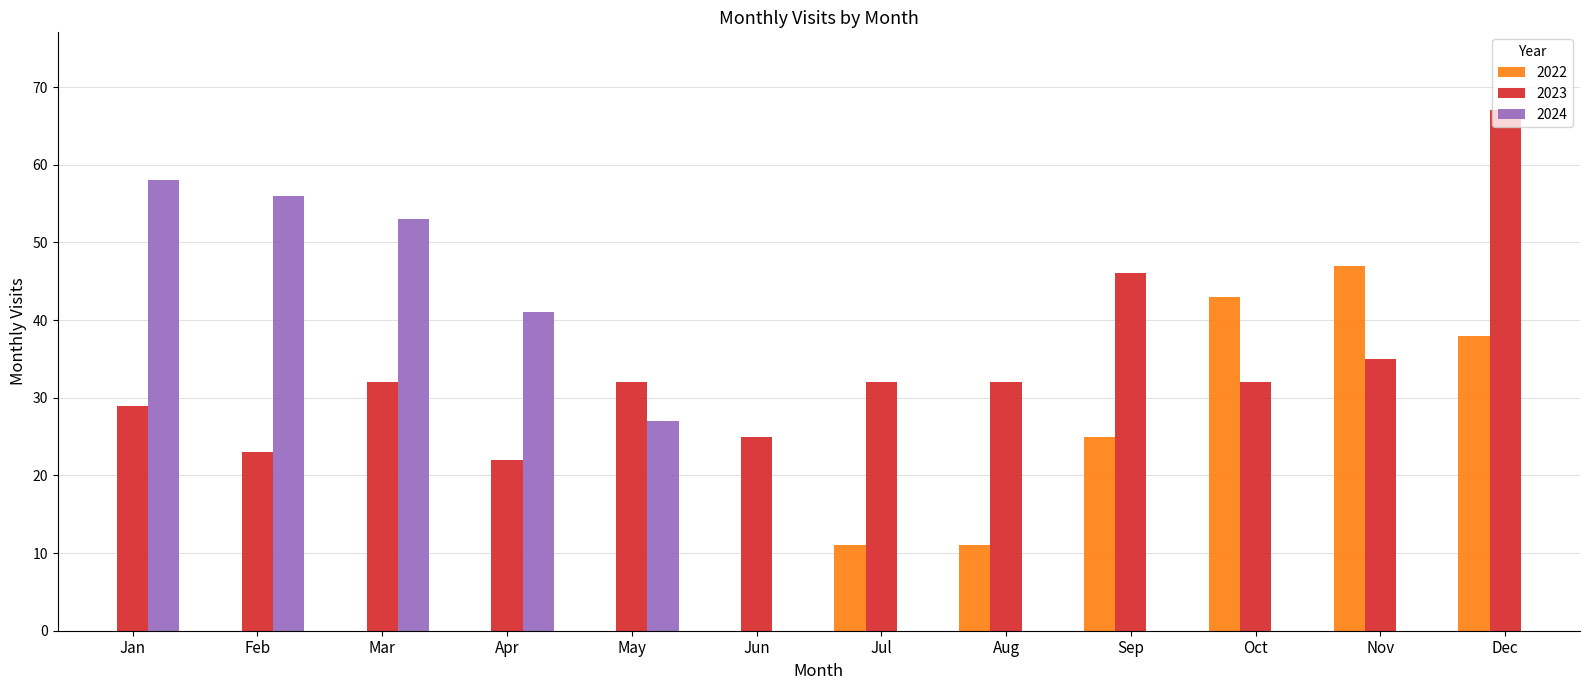

What is the minimum value shown in the chart?

11